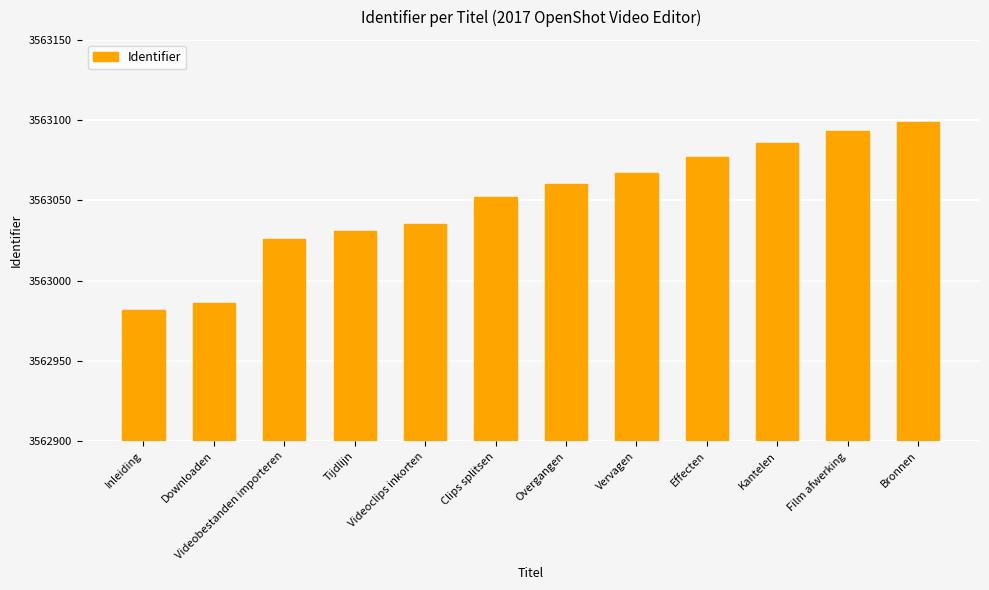

What is the label of the 6th bar from the right?

Overgangen